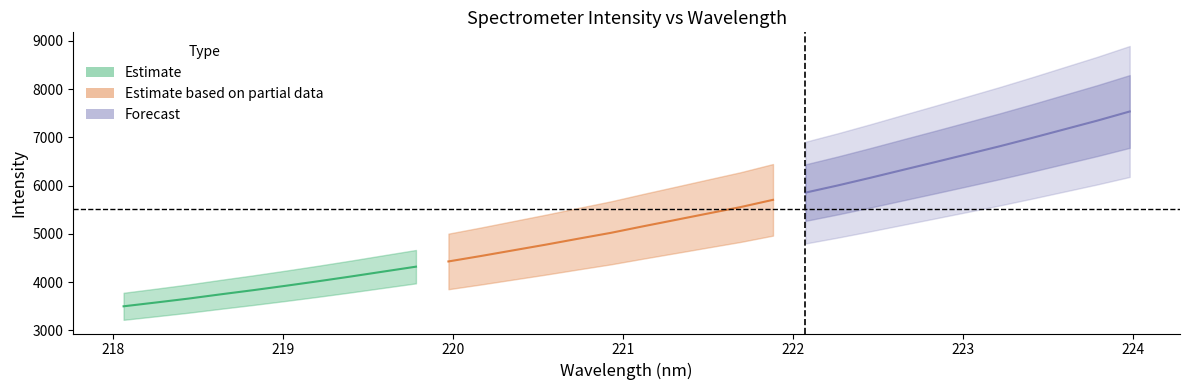

The y series shows 3611.8 at 21. True or false?

False